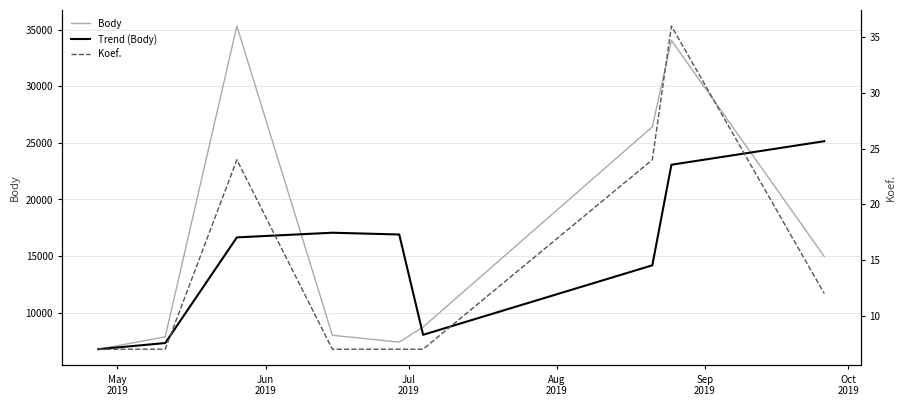

What is the minimum value for Body?

6764.0